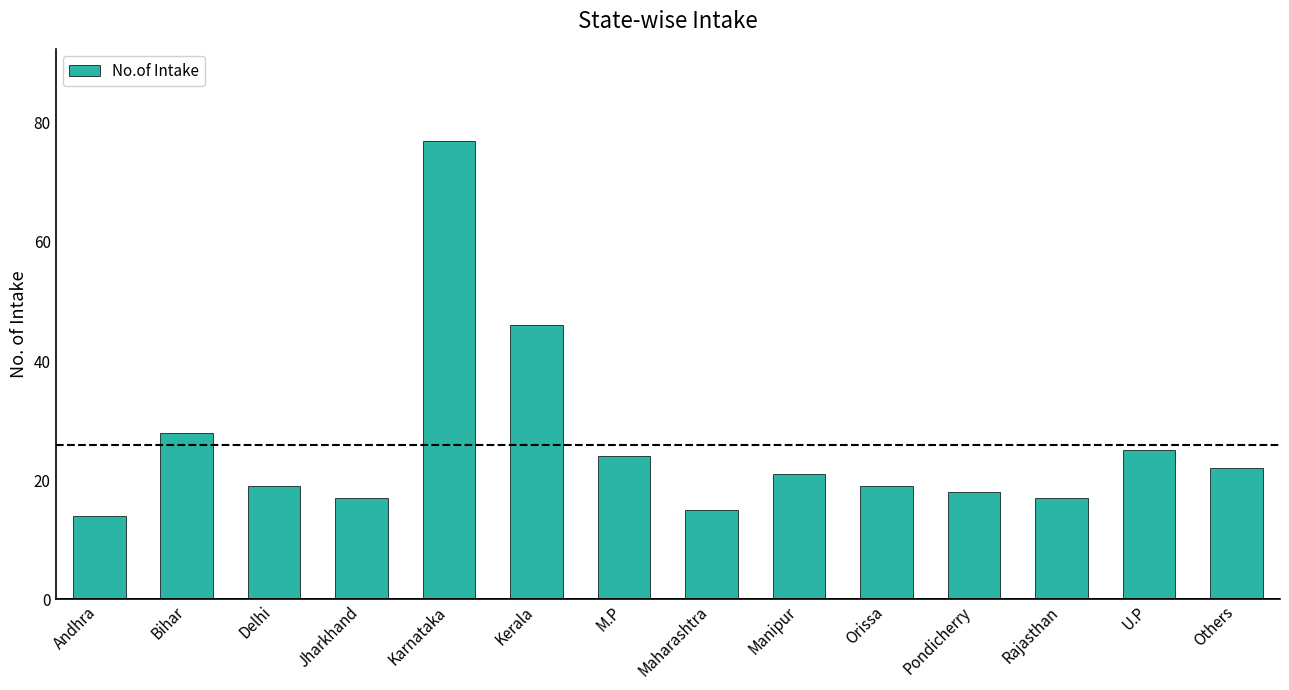

Are the bars grouped side by side (vs. stacked)?

No